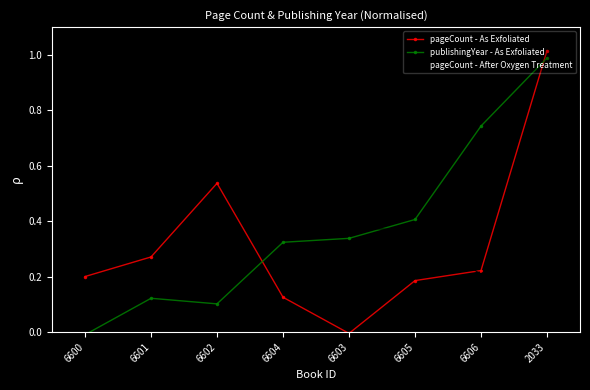

How many interior local valleys does the pageCount - As Exfoliated series have?

1